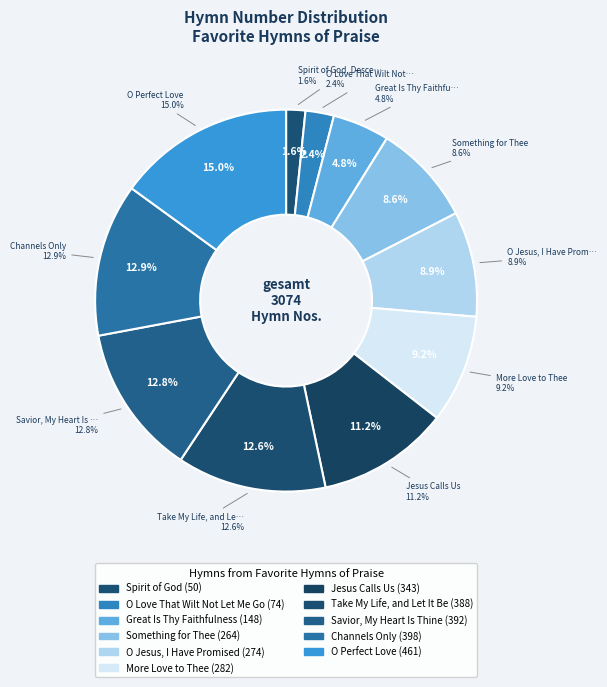

To the nearest percent, what percentage of the pie is Take My Life, and Let It Be?

13%